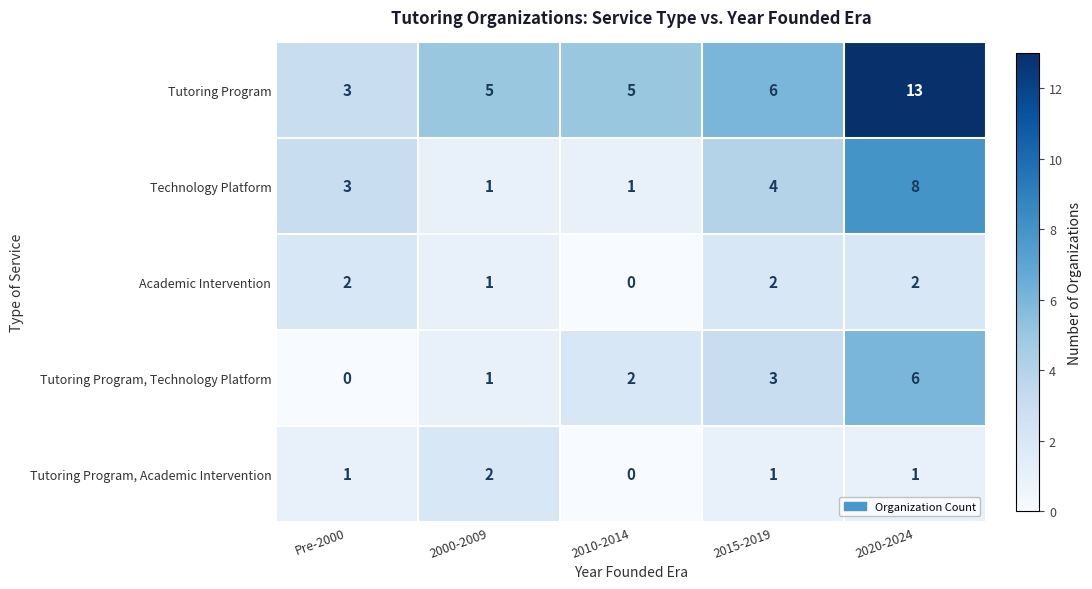

At which category is the sum across all series the highest?

2020-2024